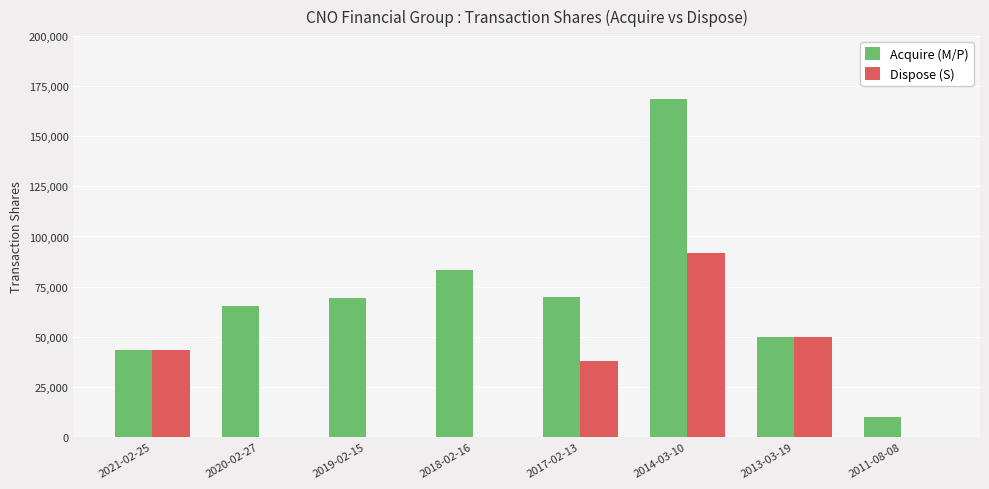

At which label is Acquire (M/P) closest to 89250?

2018-02-16